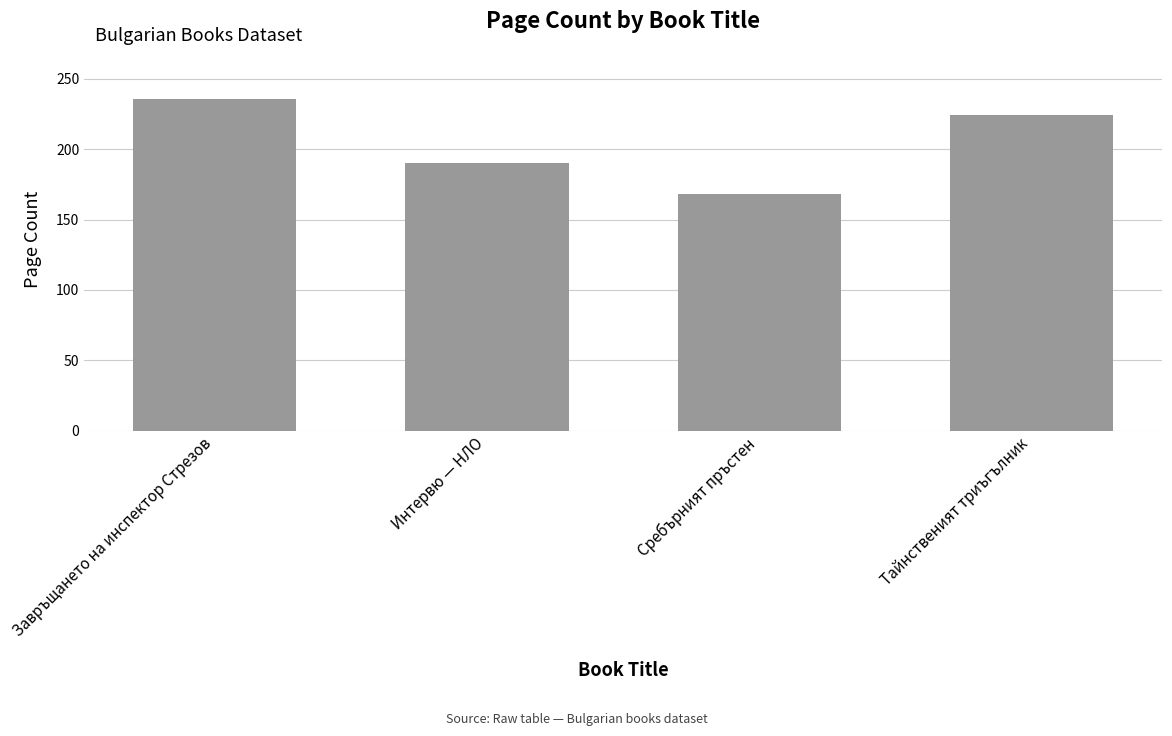

Which category has the highest value across all series?

Завръщането на инспектор Стрезов